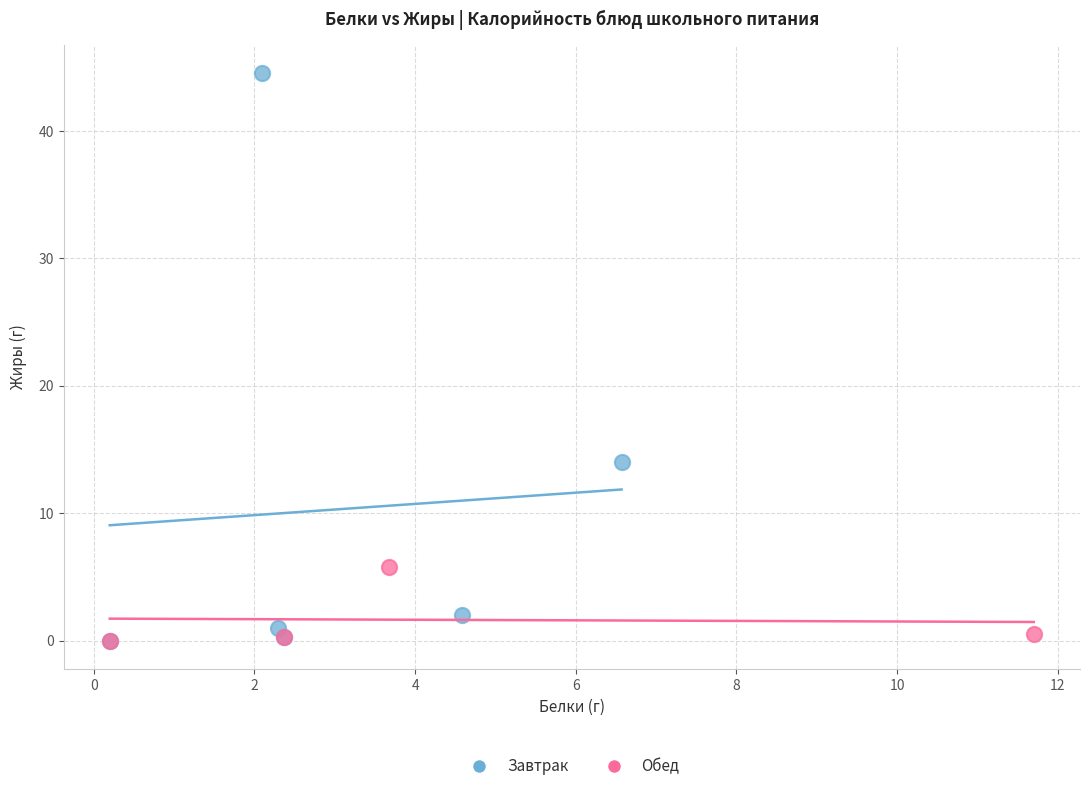

Which series has the widest spread of Y values?

Завтрак